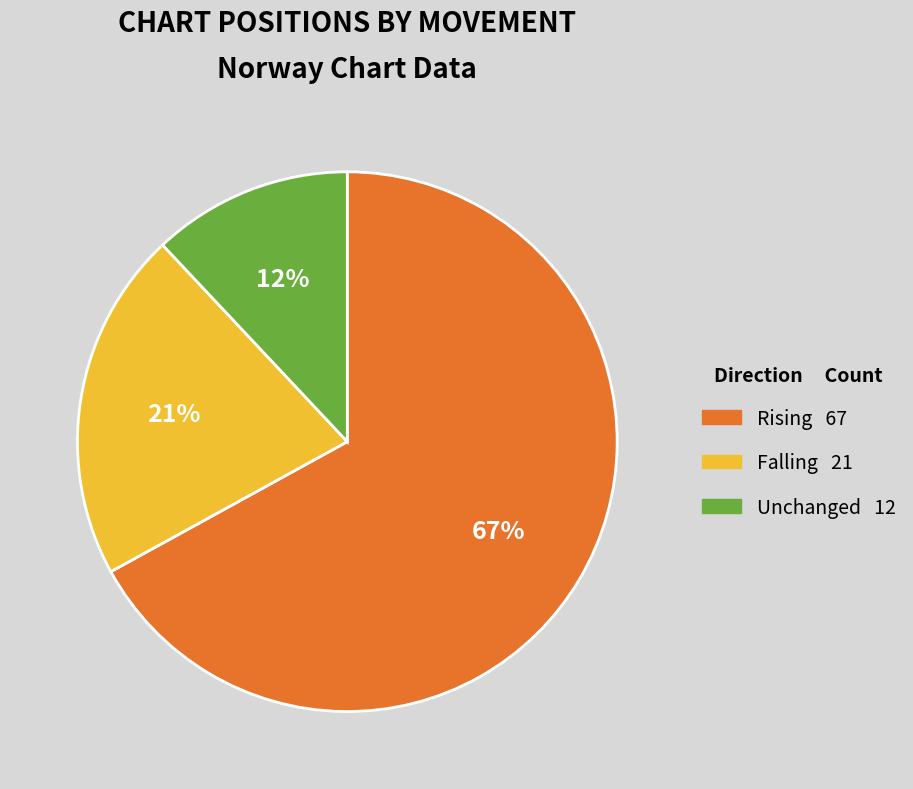

Is there any slice that represents more than half of the pie?

Yes